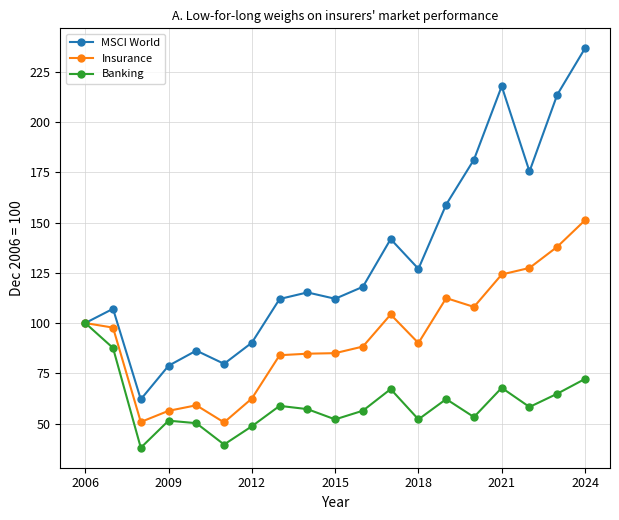

True or false: MSCI World has more than 2 interior local peaks.

True